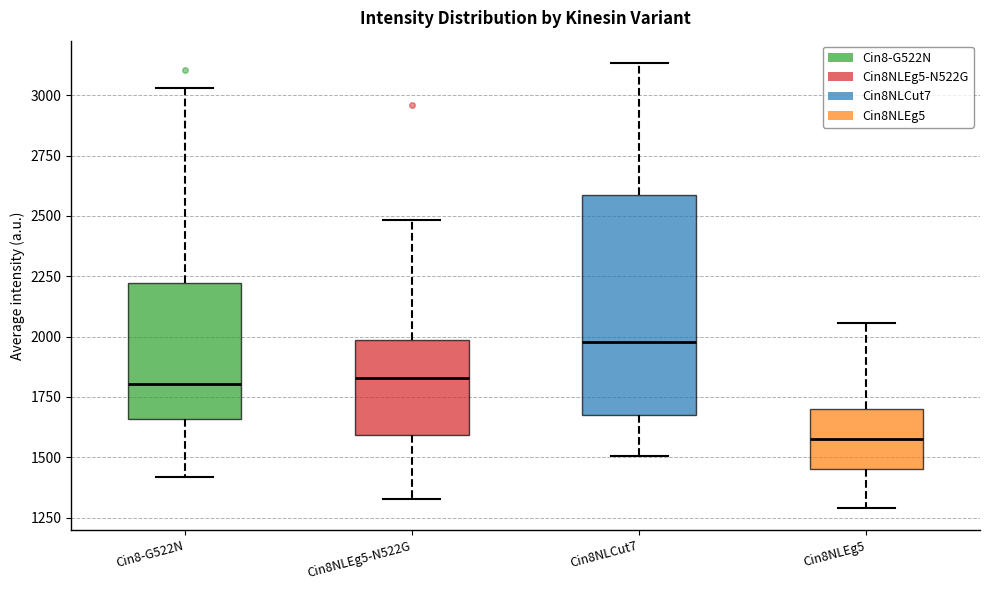

Where does the median line of the box for Cin8NLEg5 sit on the y-axis? The values are not printed on the chart, so give them approximately, as read against the axis.

1600